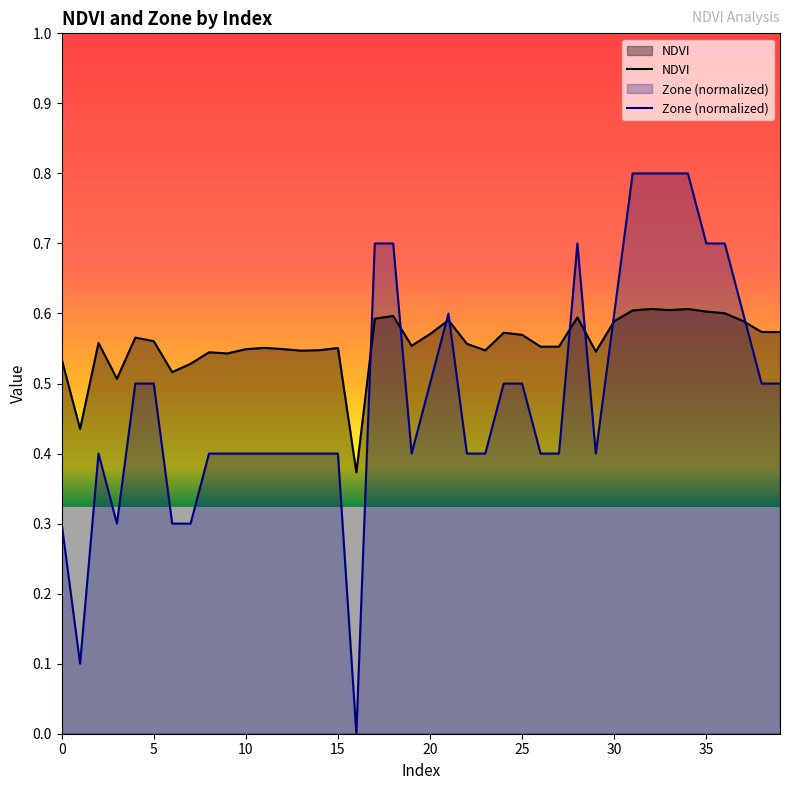

List the series in order of their peak value, highest first.

Zone (normalized), NDVI